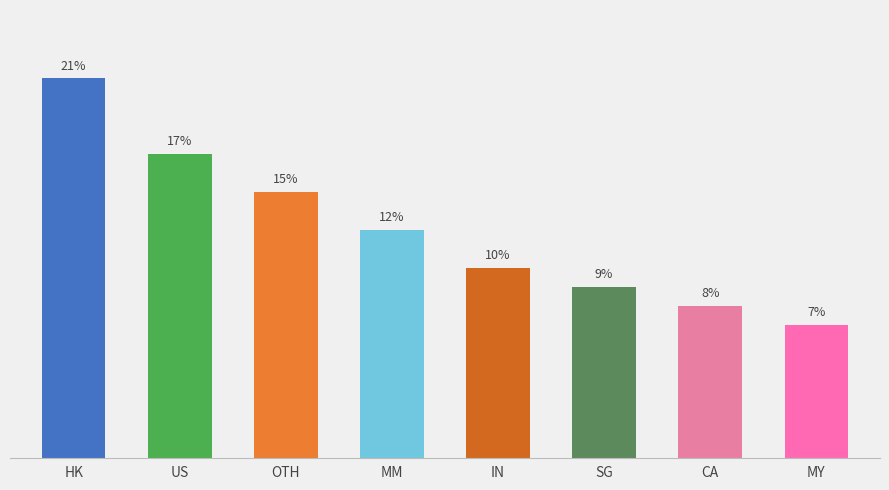

Are the bars horizontal?

No